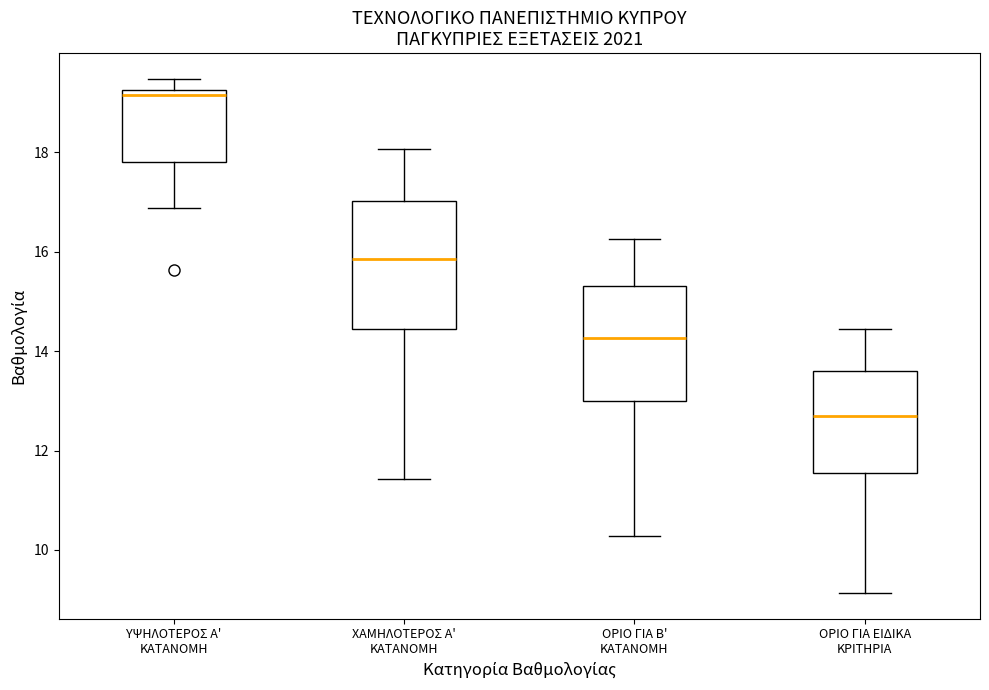

Reading left to right, read every box against the y-axis: the position of its median line, the range the box covers, and the ends of its whiskers. The values are not printed on the chart, so give them approximately, as read against the axis.

ΥΨΗΛΟΤΕΡΟΣ Α' ΚΑΤΑΝΟΜΗ: median 19.2 (just below the box's upper edge), box 17.8 to 19.2, whiskers 16.8 to 19.4
ΧΑΜΗΛΟΤΕΡΟΣ Α' ΚΑΤΑΝΟΜΗ: median 15.8, box 14.4 to 17.0, whiskers 11.4 to 18.0
ΟΡΙΟ ΓΙΑ Β' ΚΑΤΑΝΟΜΗ: median 14.2, box 13.0 to 15.4, whiskers 10.2 to 16.2
ΟΡΙΟ ΓΙΑ ΕΙΔΙΚΑ ΚΡΙΤΗΡΙΑ: median 12.6, box 11.6 to 13.6, whiskers 9.2 to 14.4